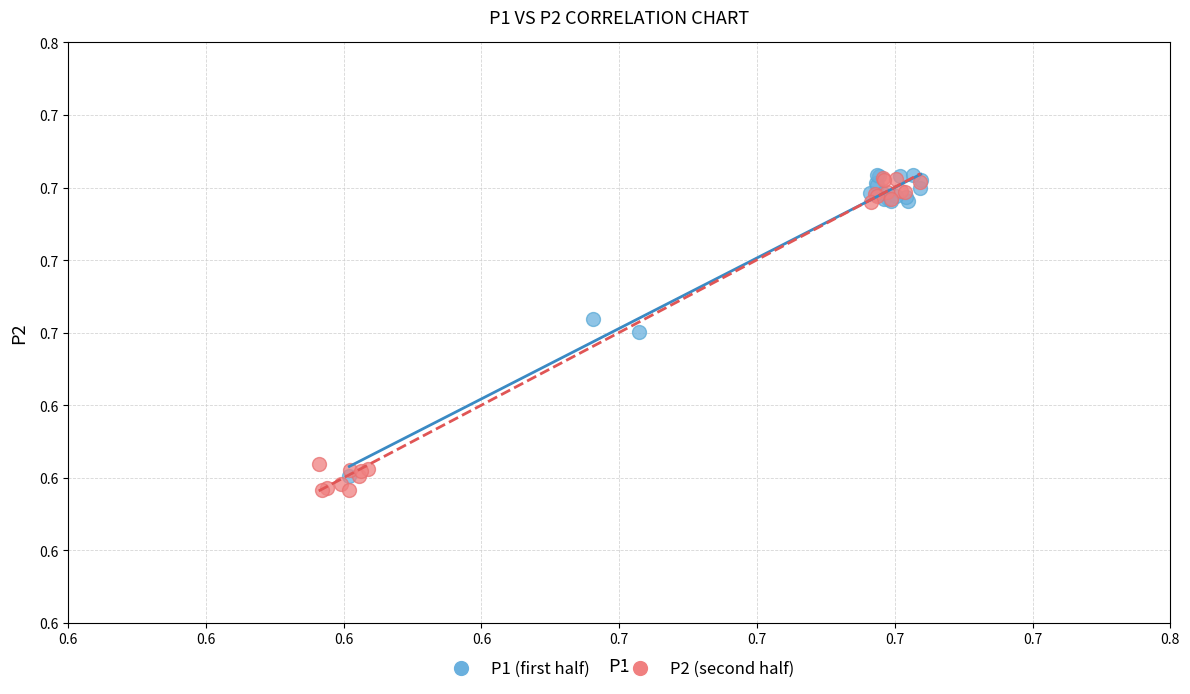

What are all the series names shown in the legend?

P1 (first half), P2 (second half)